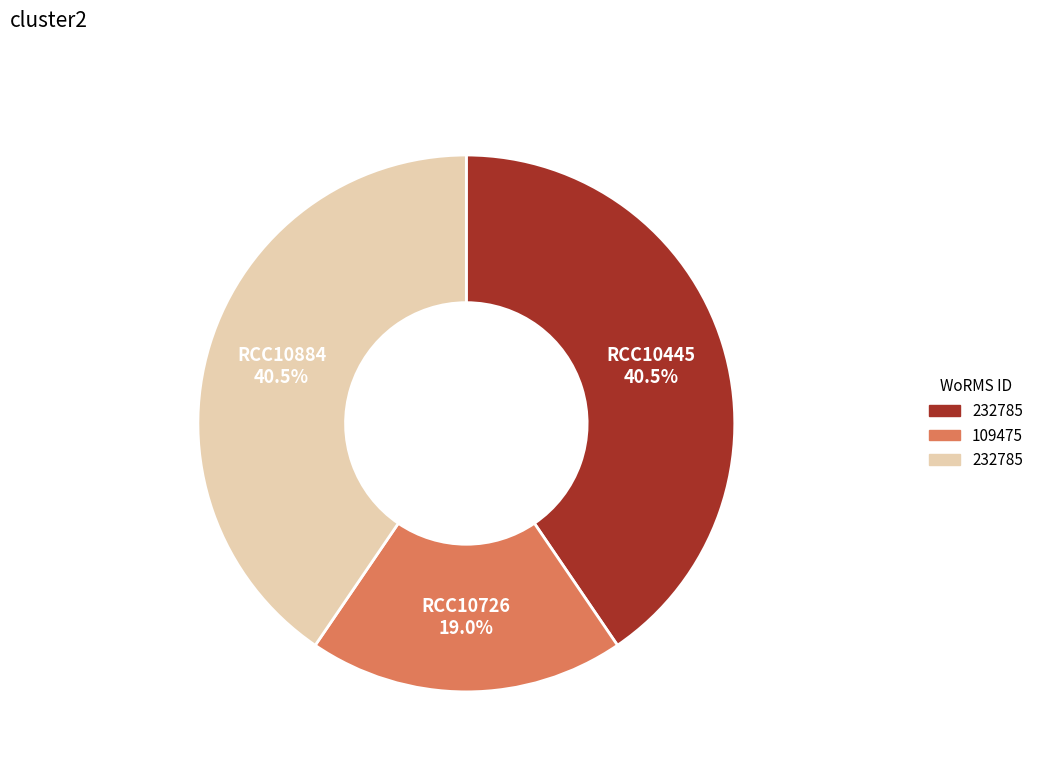

Does any single category account for the majority?

No